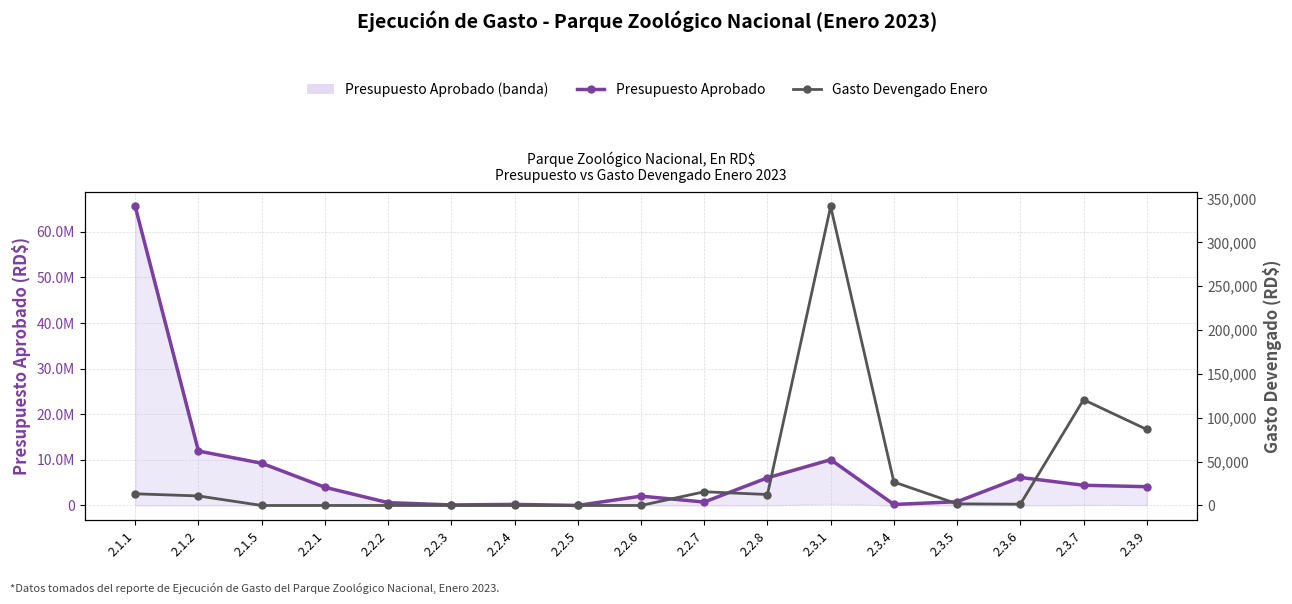

True or false: Gasto Devengado Enero and Presupuesto Aprobado cross at least once.

False